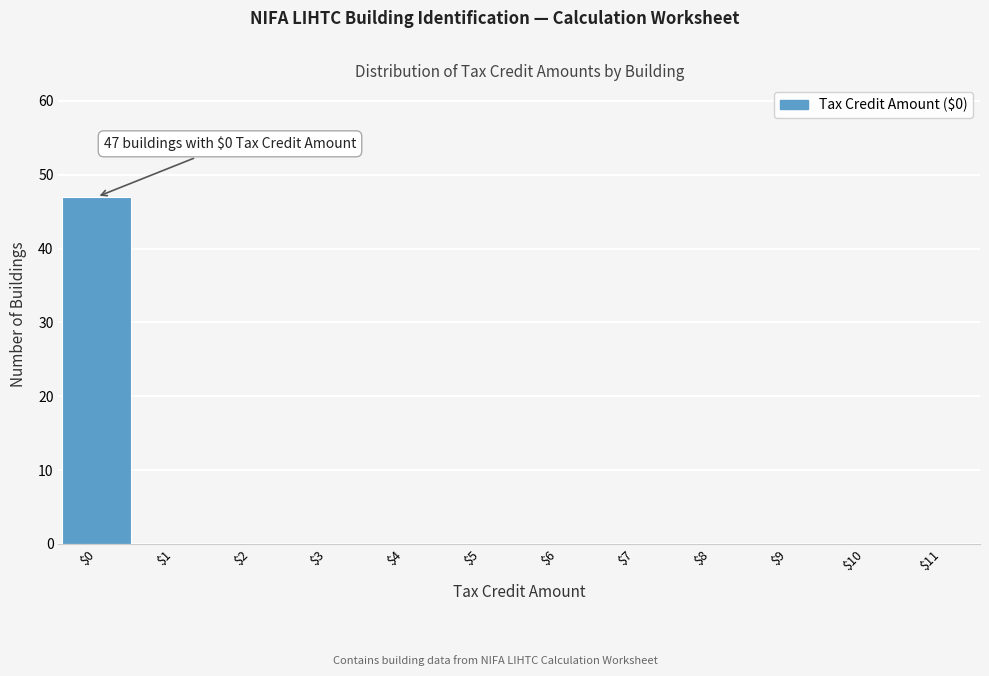

Over which range of the x-axis is the bar tallest?

-0.5 to 0.5